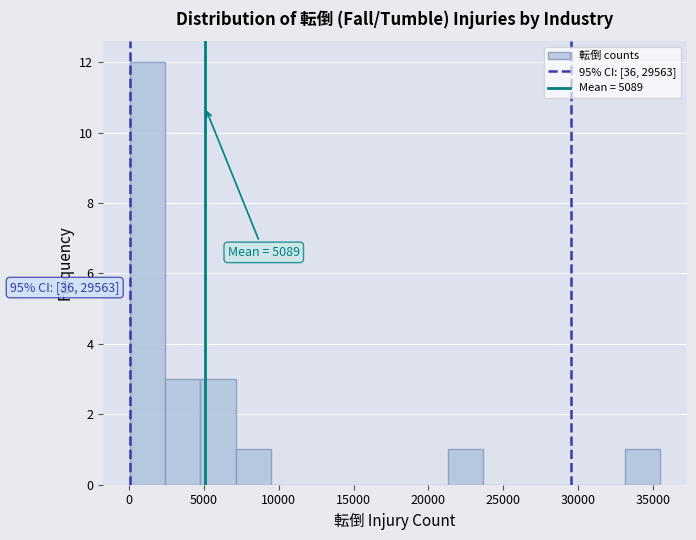

Which range on the x-axis has the tallest bar?

0 to 2500